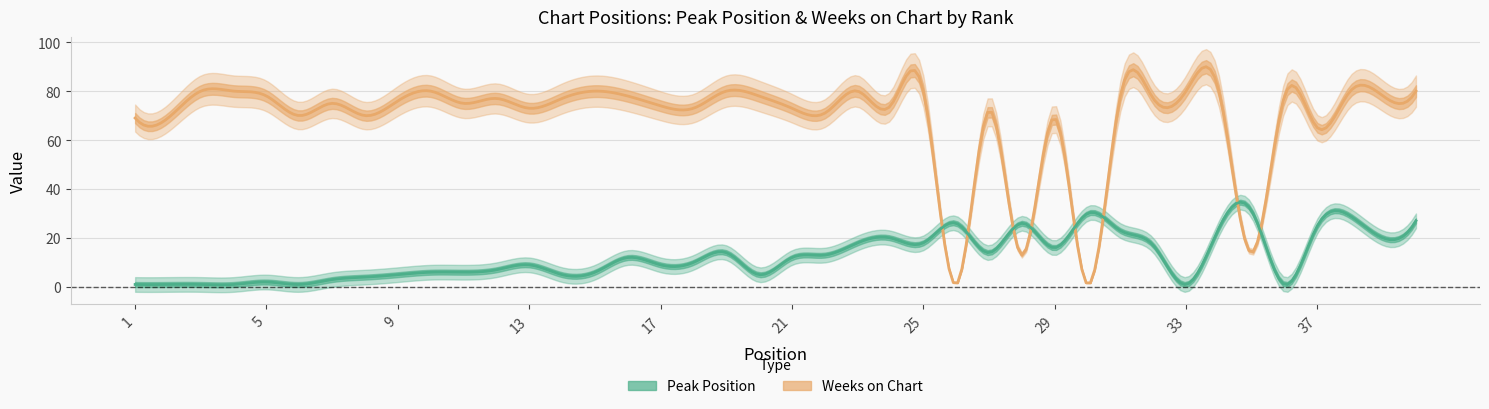

What are all the series names shown in the legend?

Peak Position, Weeks on Chart